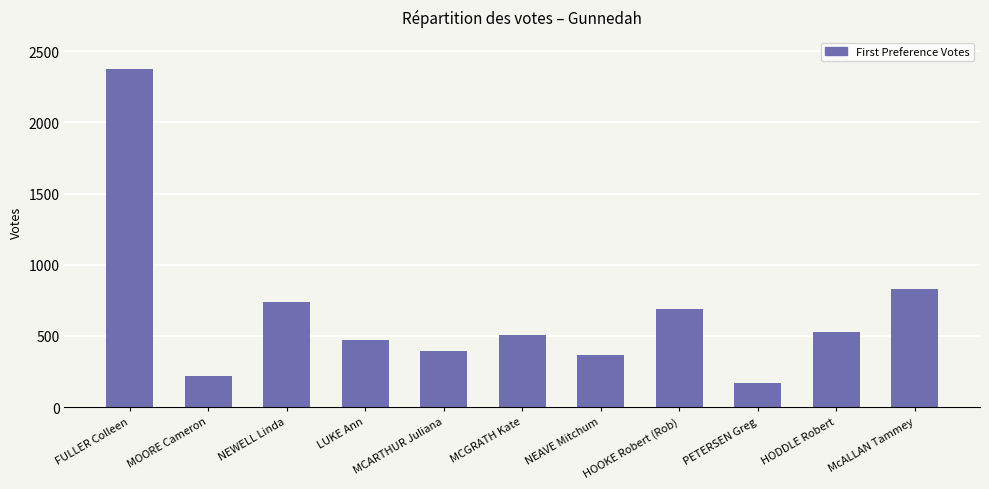

Approximately how many times larger is the value at MCARTHUR Juliana compared to NEAVE Mitchum?

1.1